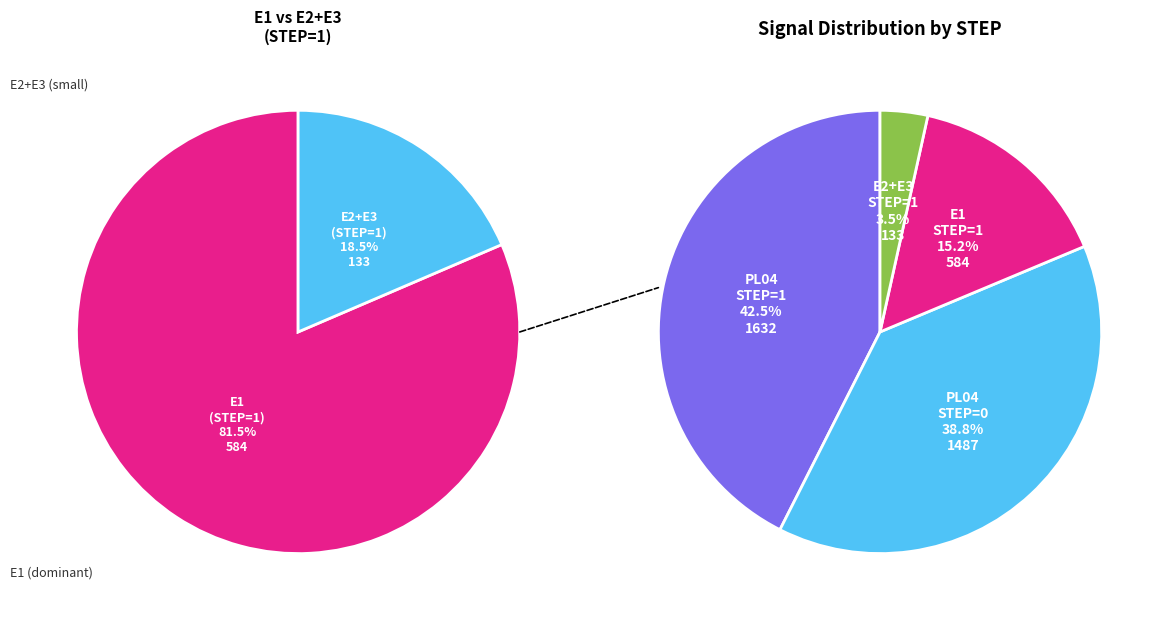

True or false: P16 accounts for 1% of the total.

False